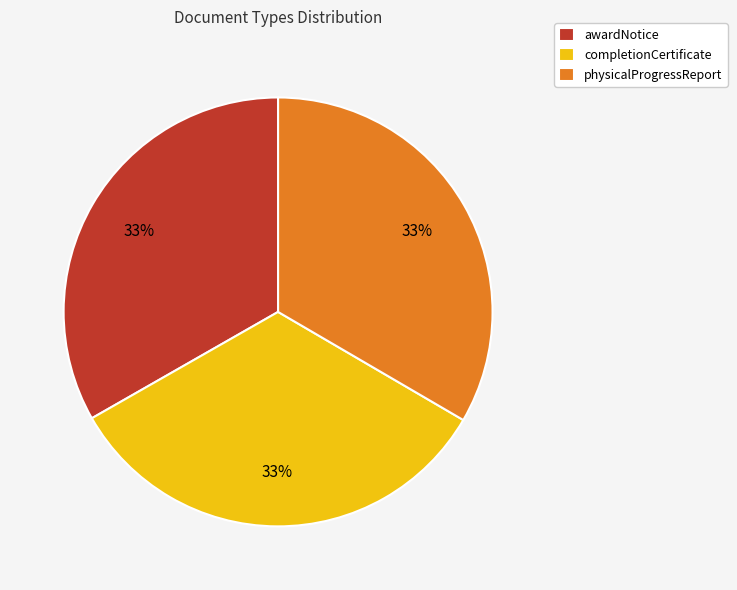

Does completionCertificate account for over 50% of the chart?

No